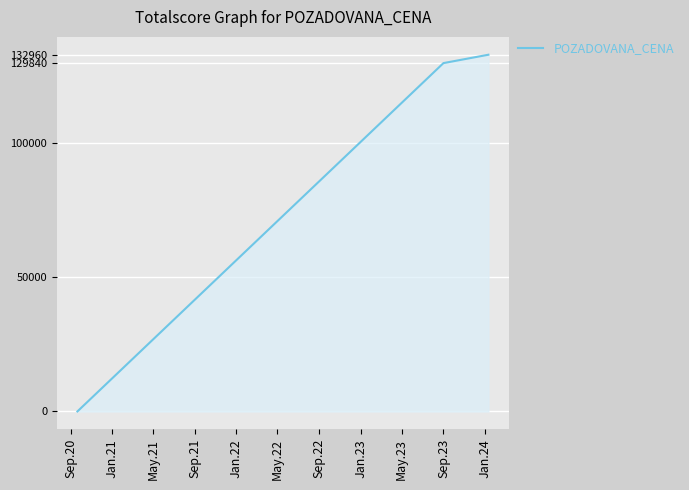

What is the difference between the maximum and minimum values?

132960